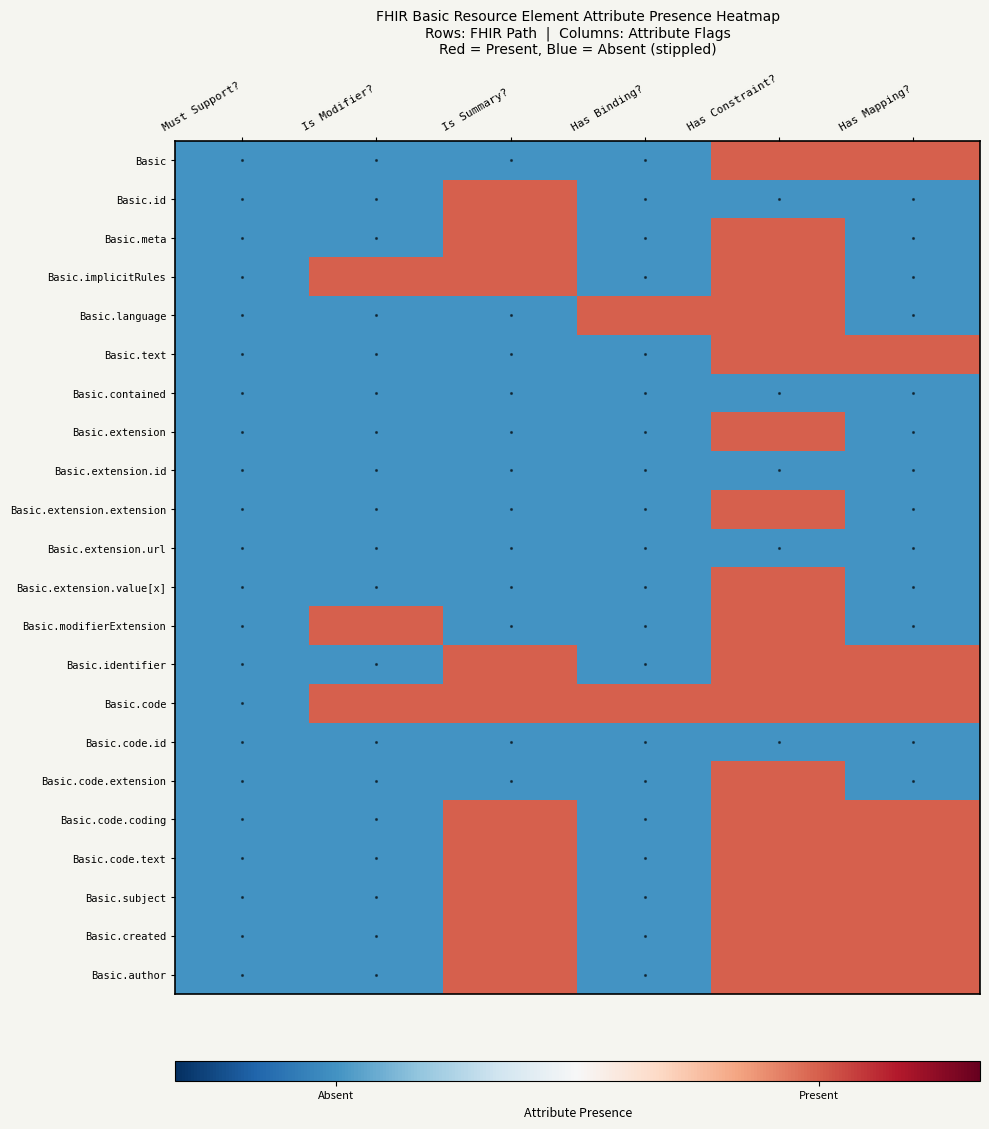

Which has a higher value, Has Mapping? or Has Binding??

Has Mapping?